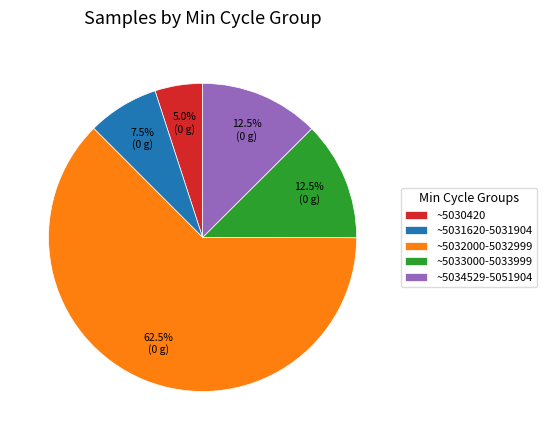

How much of the chart is everything except ~5034529-5051904?

87.5%